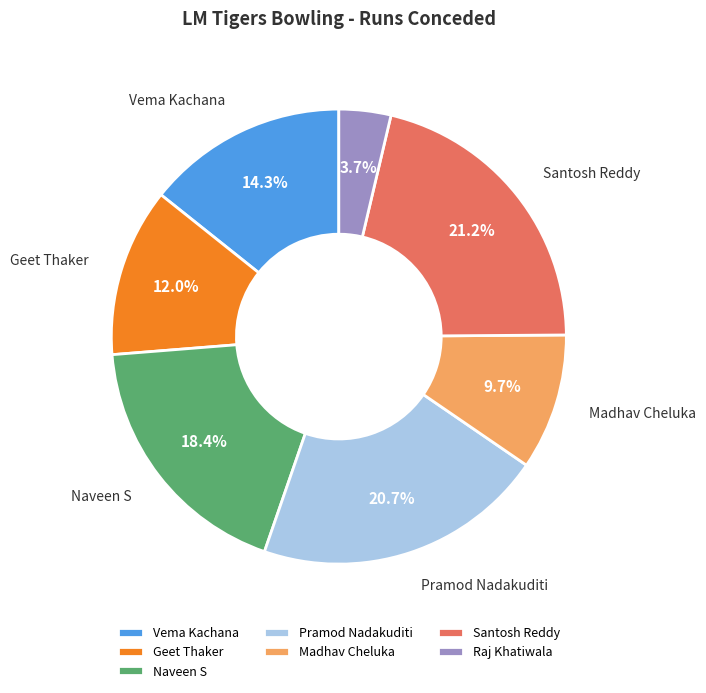

Is the sum of Madhav Cheluka and Santosh Reddy greater than half?

No